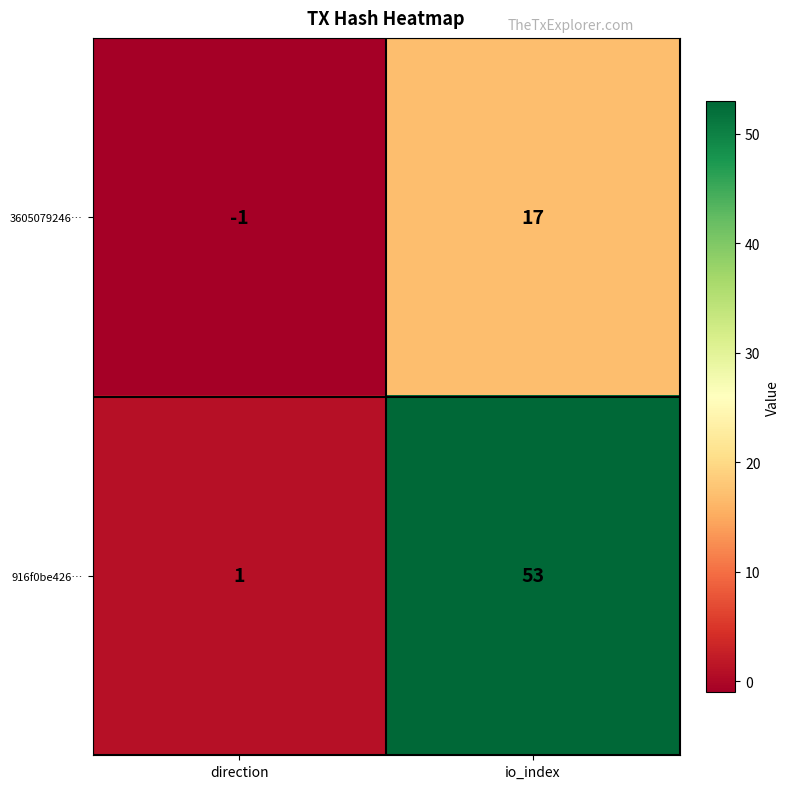

At which category is the sum across all series the highest?

io_index